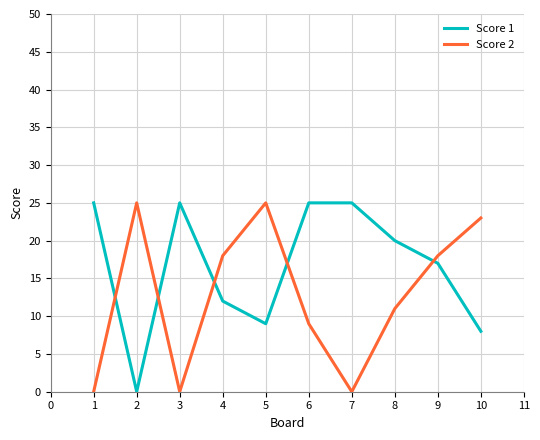

What is the difference between the highest and lowest values at 6?

16